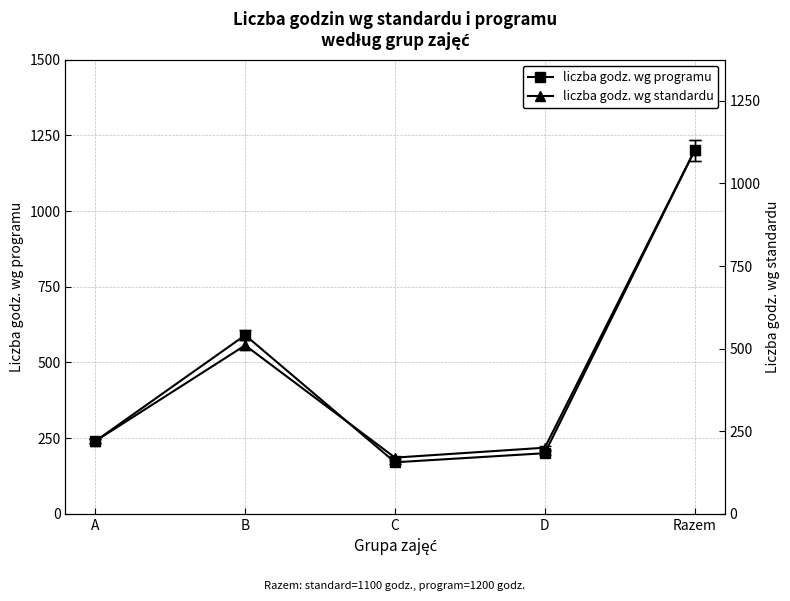

What is the lowest value of the liczba godz. wg programu series?

170